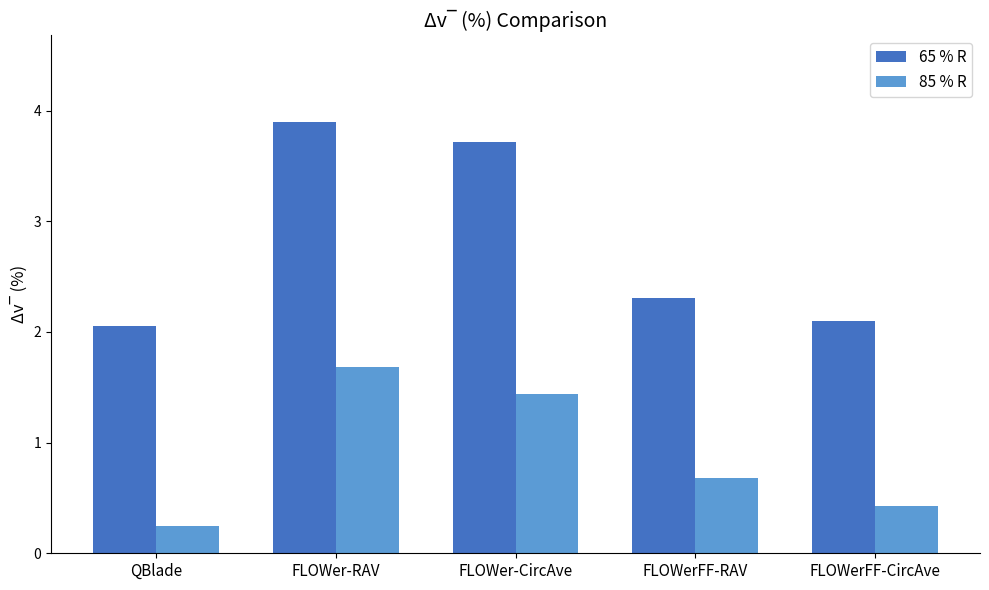

Which series has the largest range (max minus min)?

65 % R